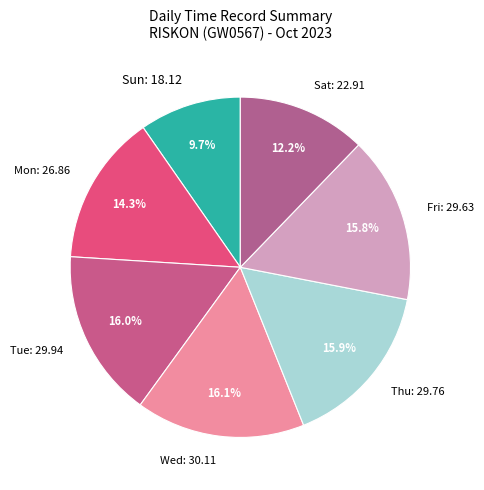

How many segments does this pie chart have?

7